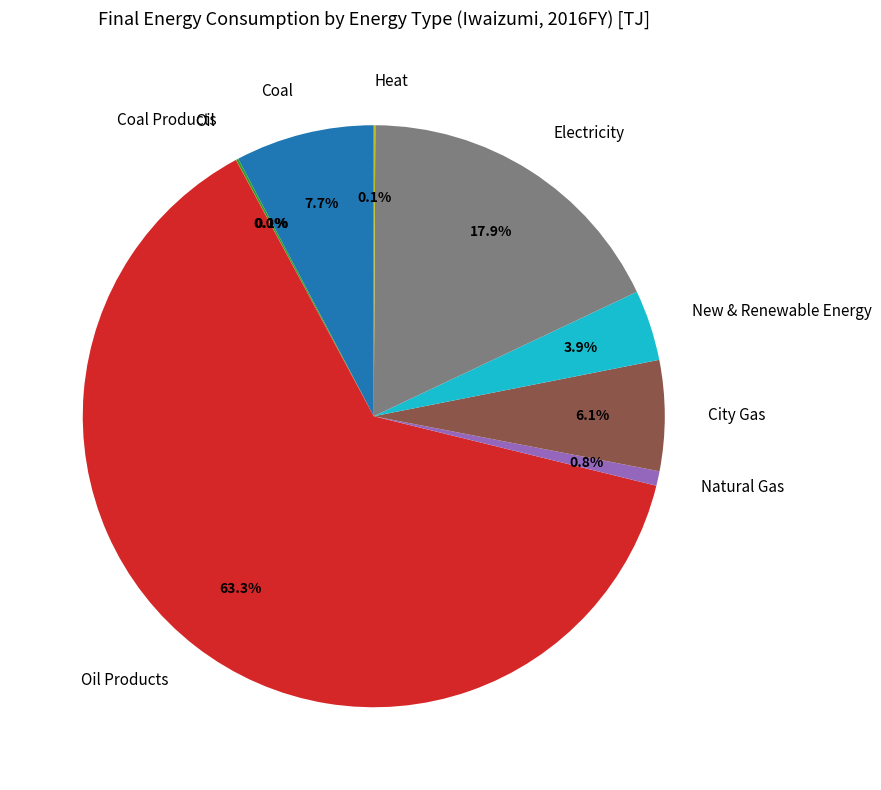

To the nearest percent, what is the difference between the largest and smallest slice percentages?

63%